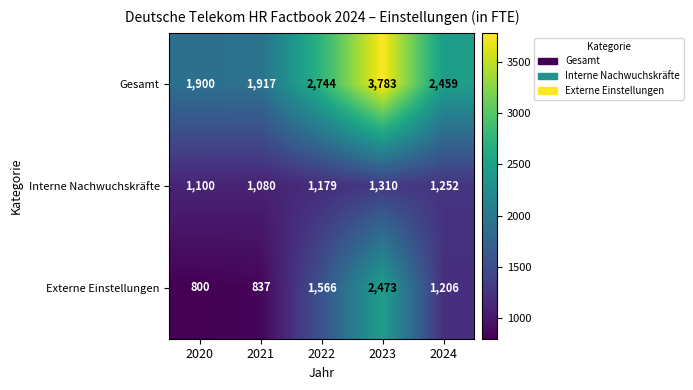

How many series are shown in this chart?

3